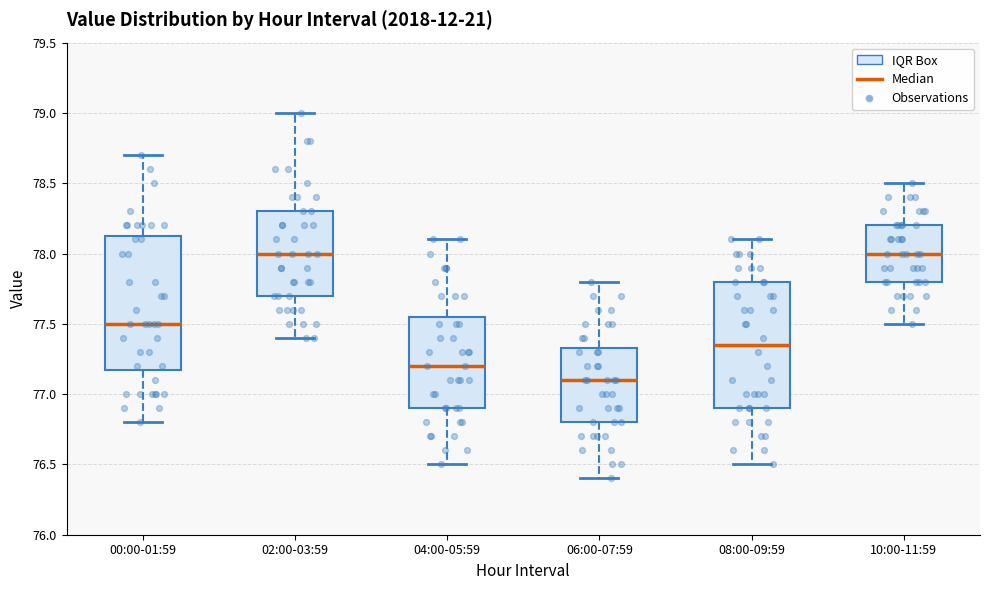

Which box is the tallest, from its lower edge to its upper edge?

00:00-01:59